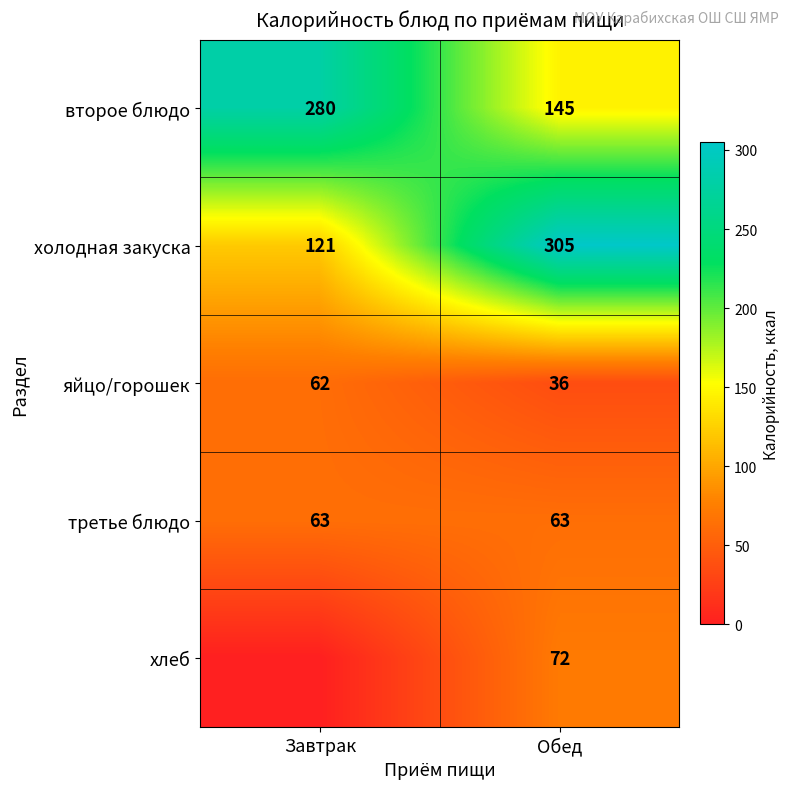

What is the difference between the maximum and minimum values in the второе блюдо series?

135